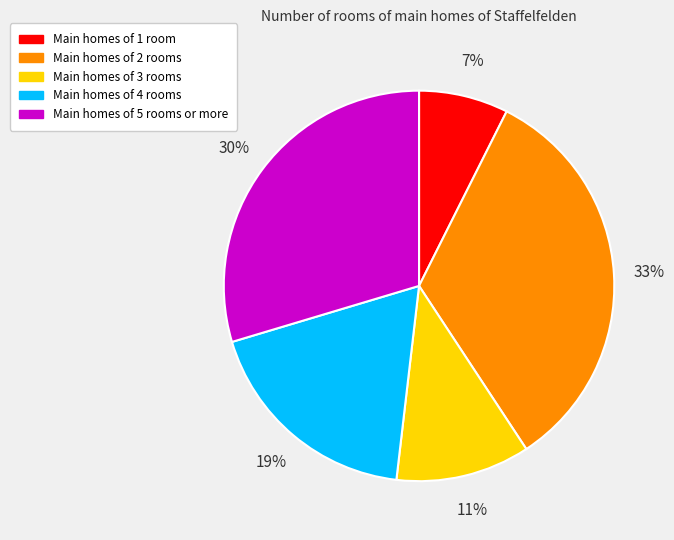

Is there any slice that represents more than half of the pie?

No